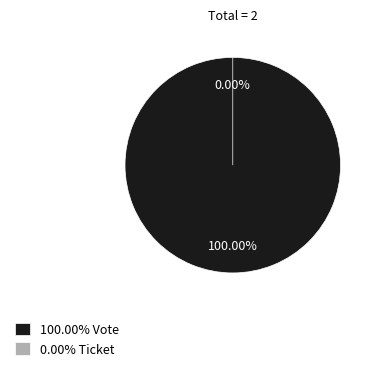

How many slices are in this pie chart?

2